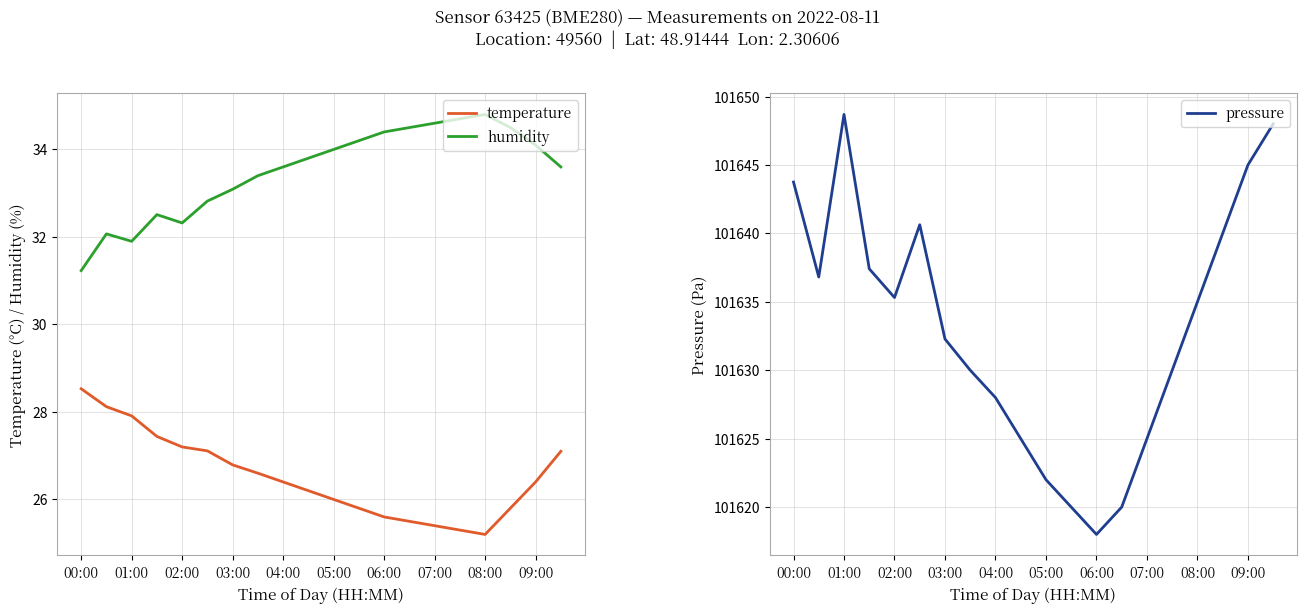

True or false: humidity and temperature intersect in this chart.

False